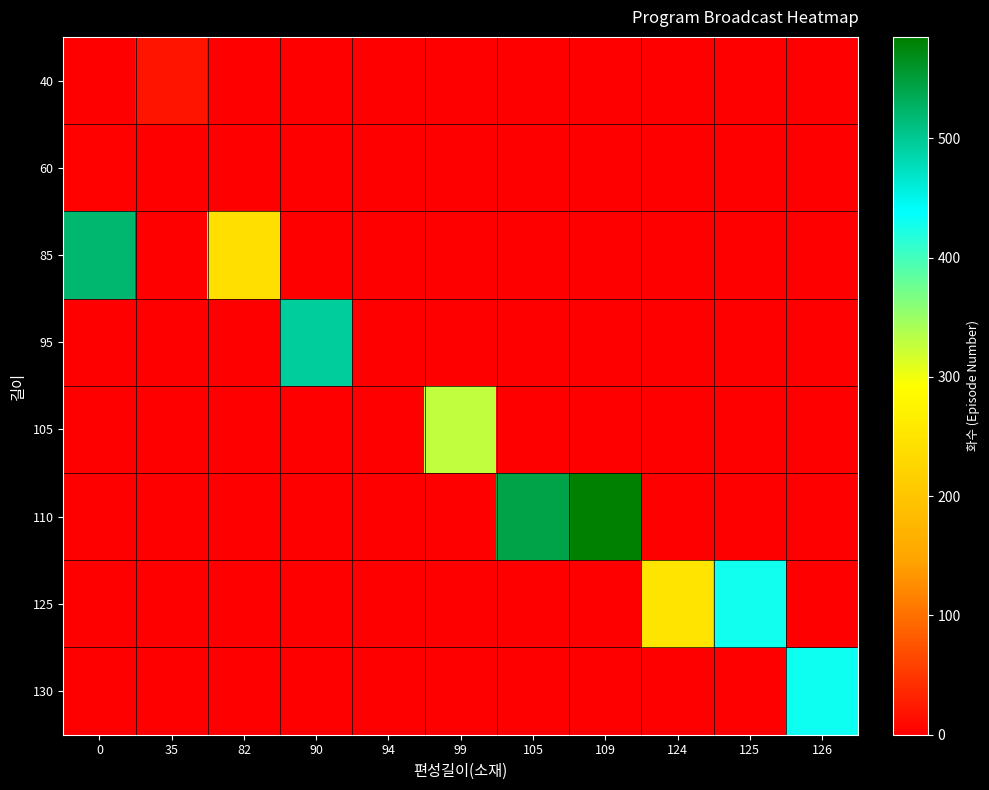

Which has a higher value, 82 or 0?

82